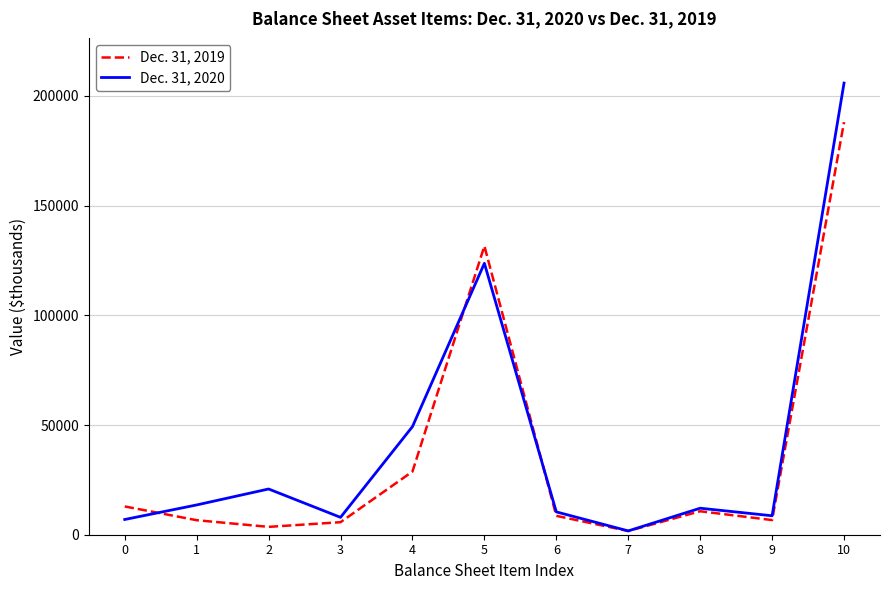

The Dec. 31, 2019 series shows 81076 at 10. True or false?

False